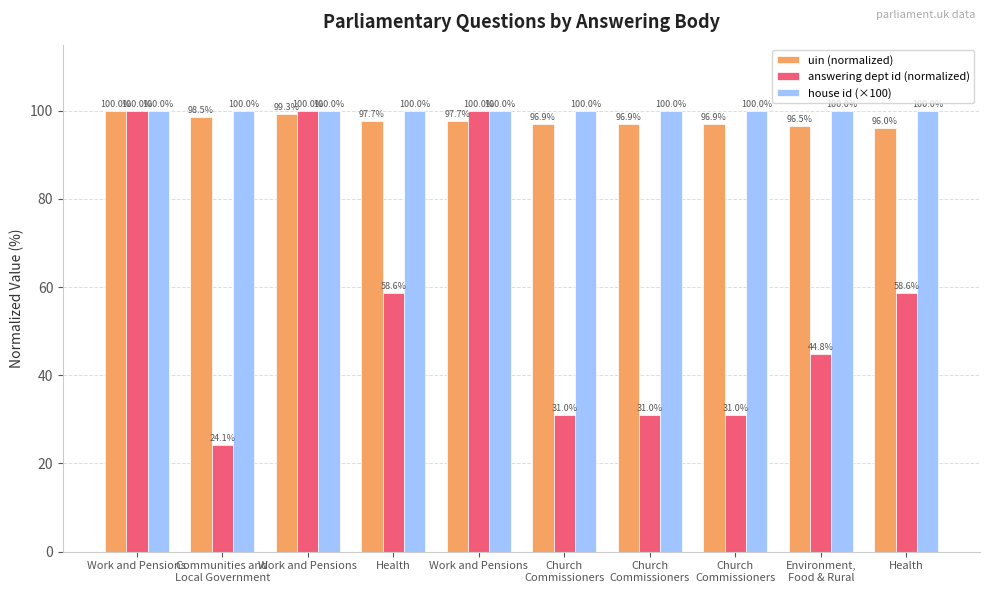

How many groups of bars are there?

10